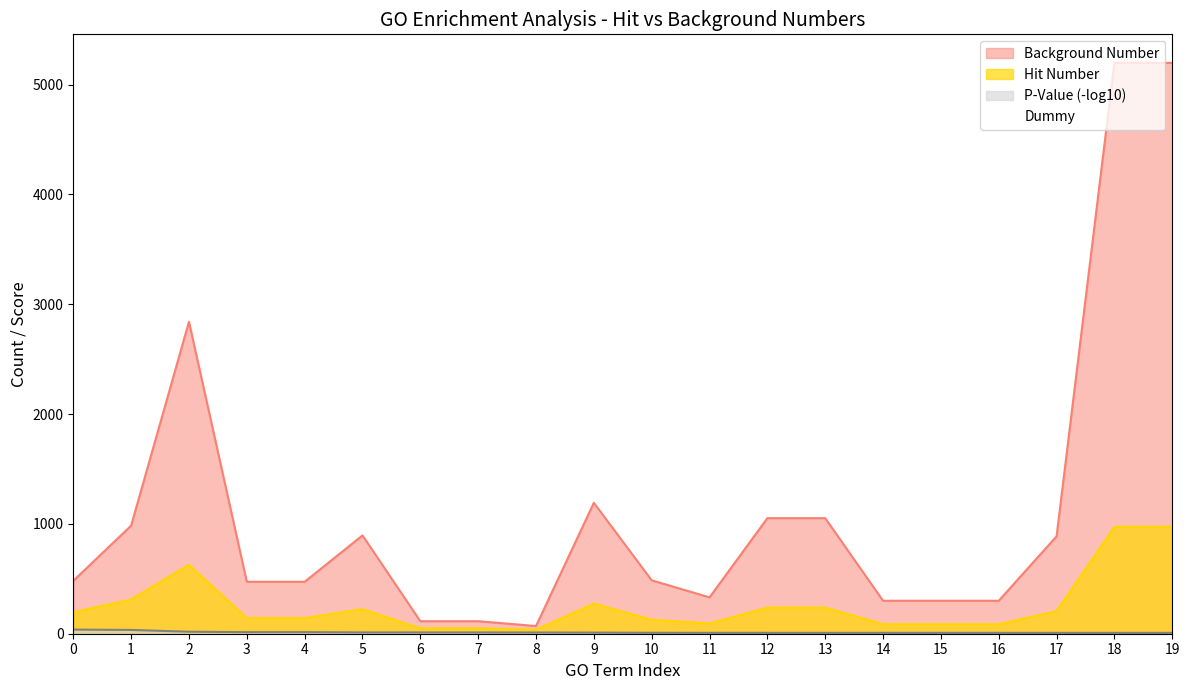

Which series changed the most between 0 and 16?

Background Number